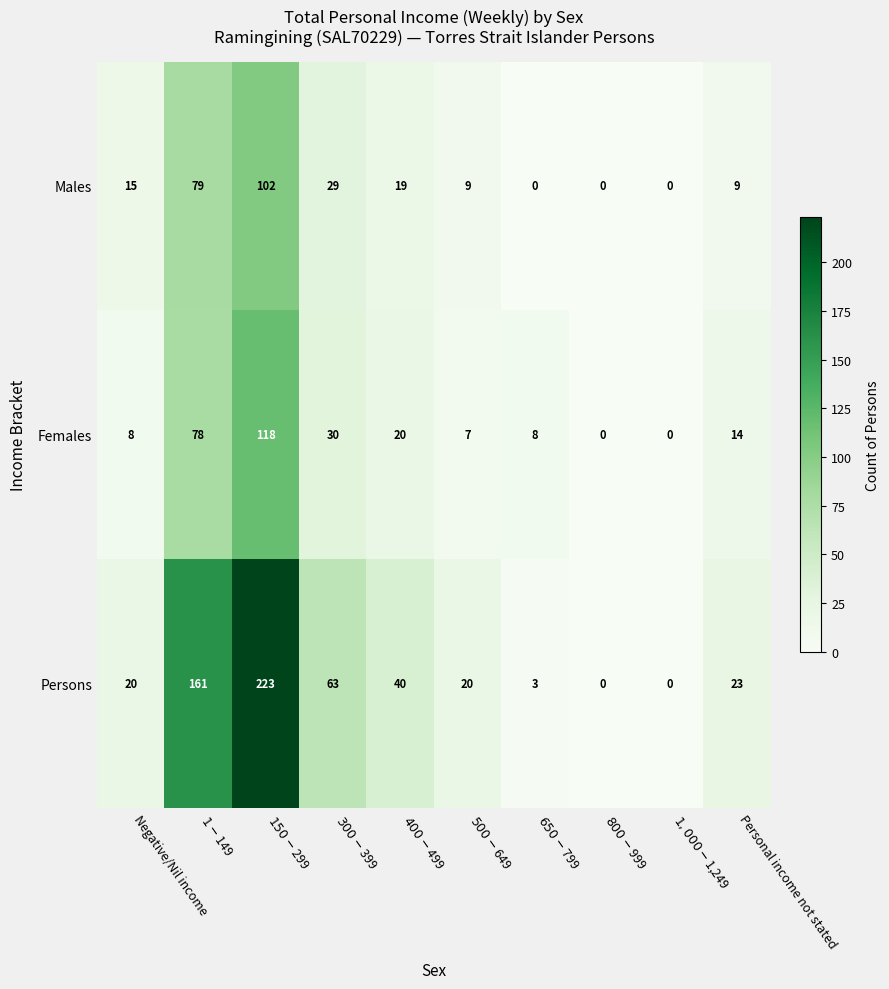

The Females series shows 14 at Personal income not stated. True or false?

True